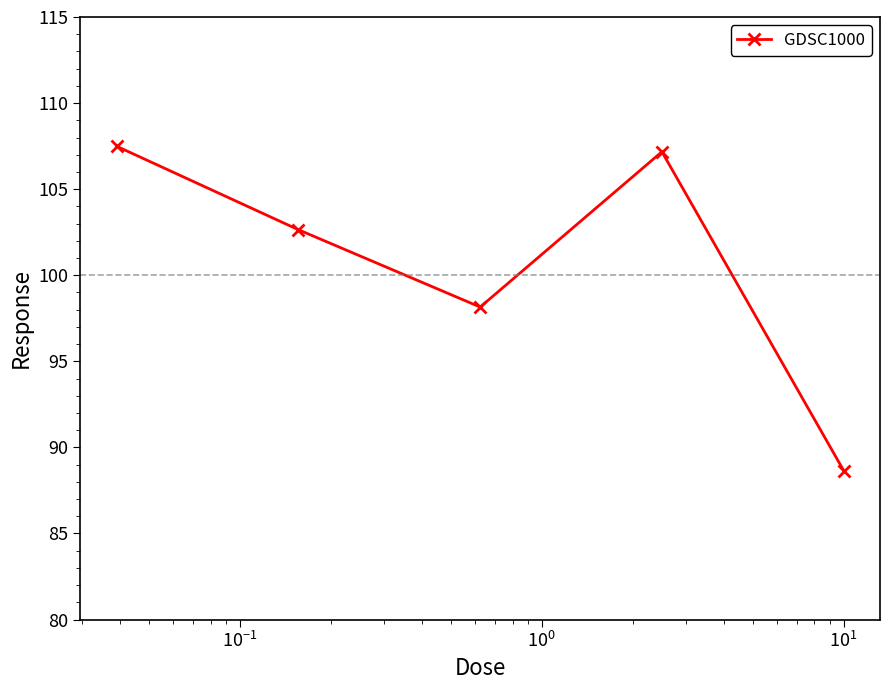

Reading left to right, what are all the values shown in this chart?

107.5	102.6	98.2	107.2	88.7